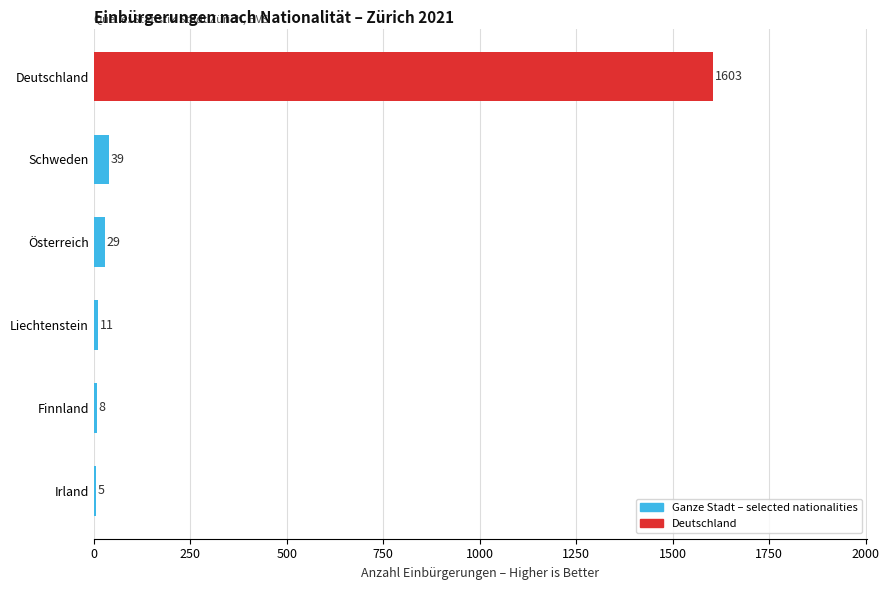

What is the change in value from Finnland to Deutschland?

+1595